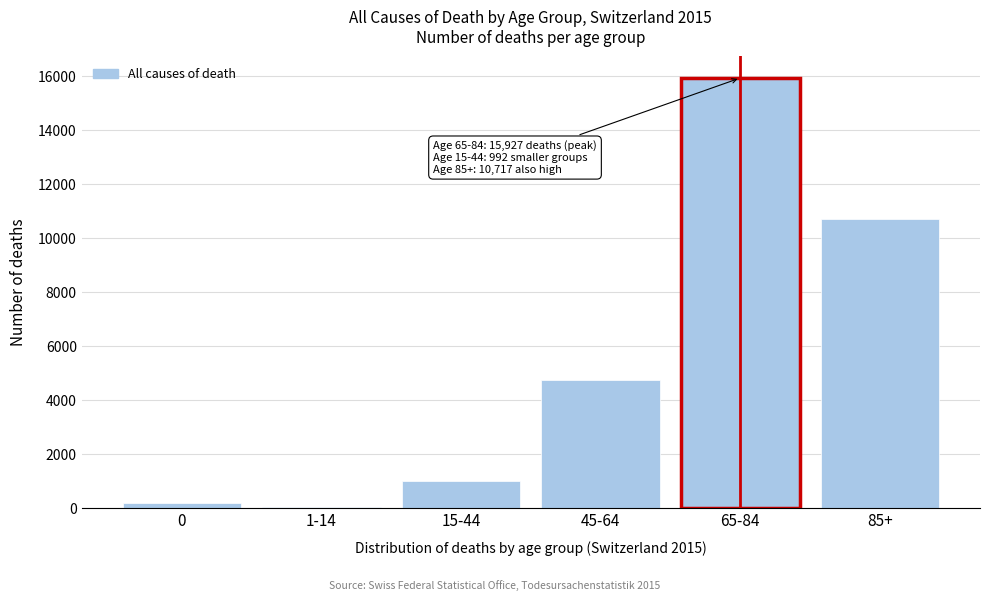

Reading left to right, what are all the values shown in this chart?

199	60	992	4751	15927	10717